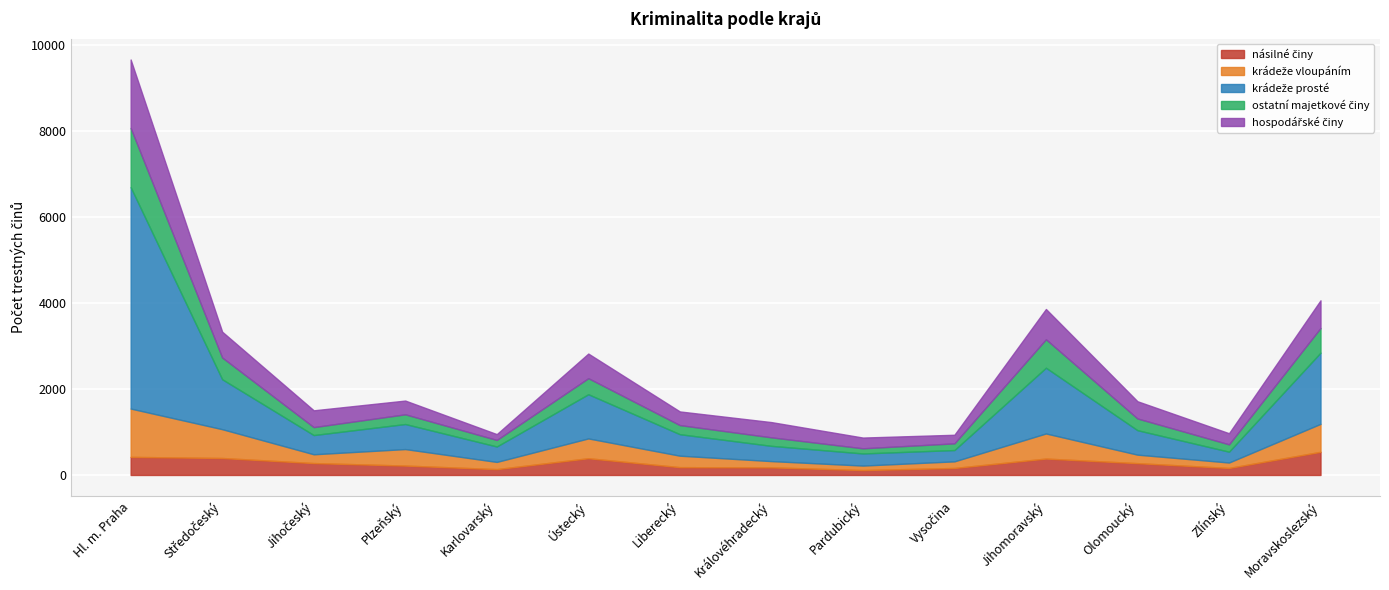

Which series changed the most between Plzeňský and Vysočina?

krádeže prosté